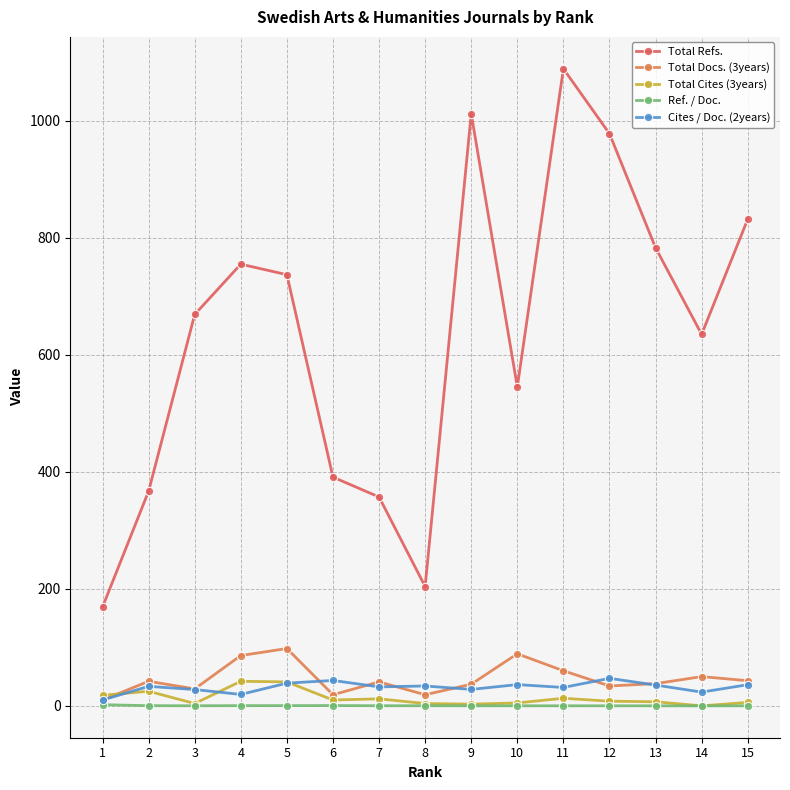

List the labels in order of Ref. / Doc. value, largest first.

1, 6, 5, 4, 2, 8, 7, 3, 10, 15, 12, 9, 11, 13, 14